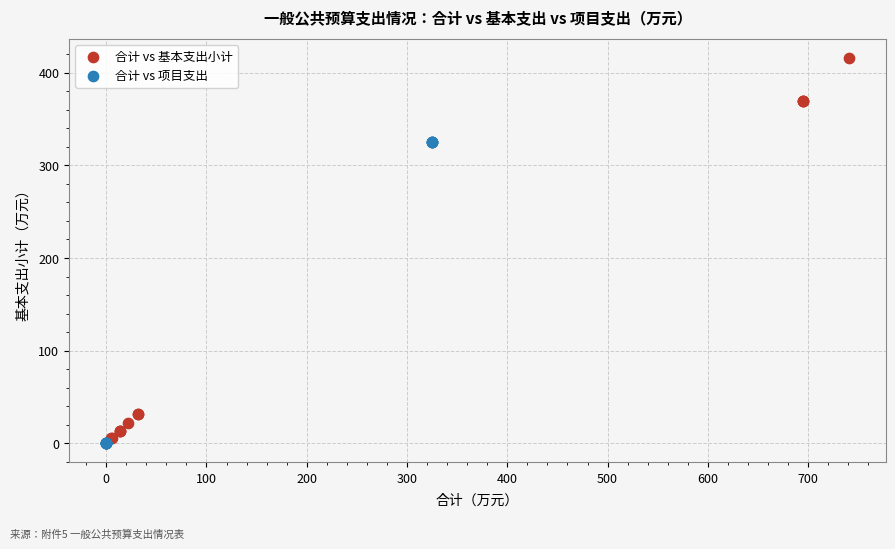

Which series contains the lowest Y value?

合计 vs 项目支出